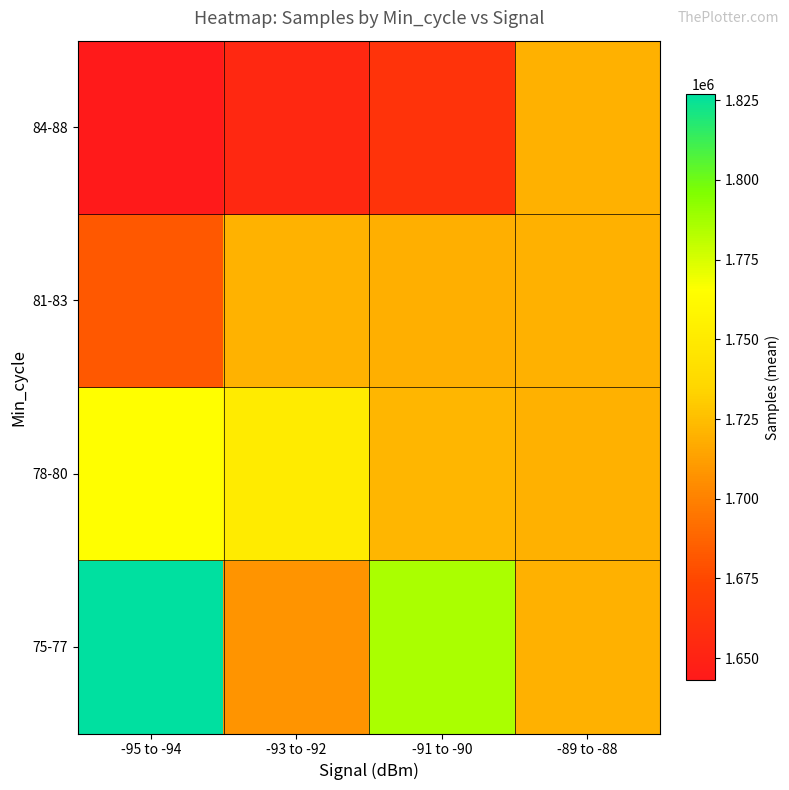

What is the spread (max minus min) of values at -95 to -94?

183872.5